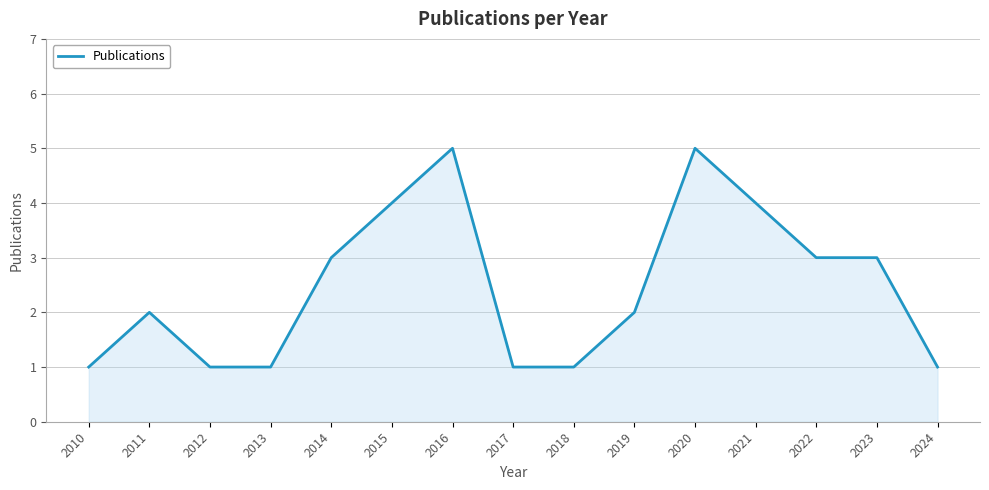

Count the values in the range 1 to 4.

13